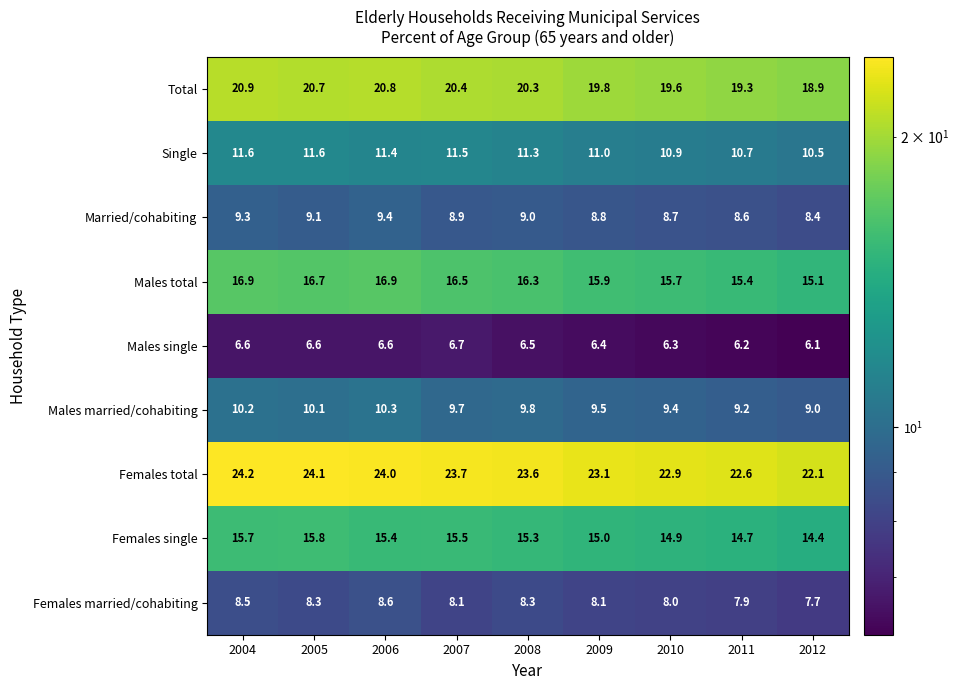

At how many categories does at least one series exceed 10?

9